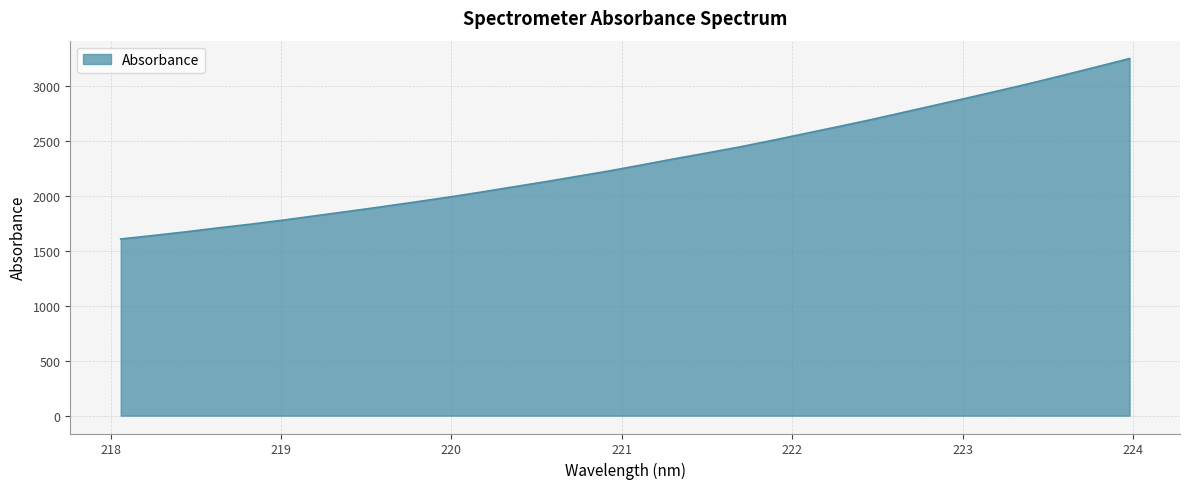

What is the difference between the maximum and minimum values?

1641.6